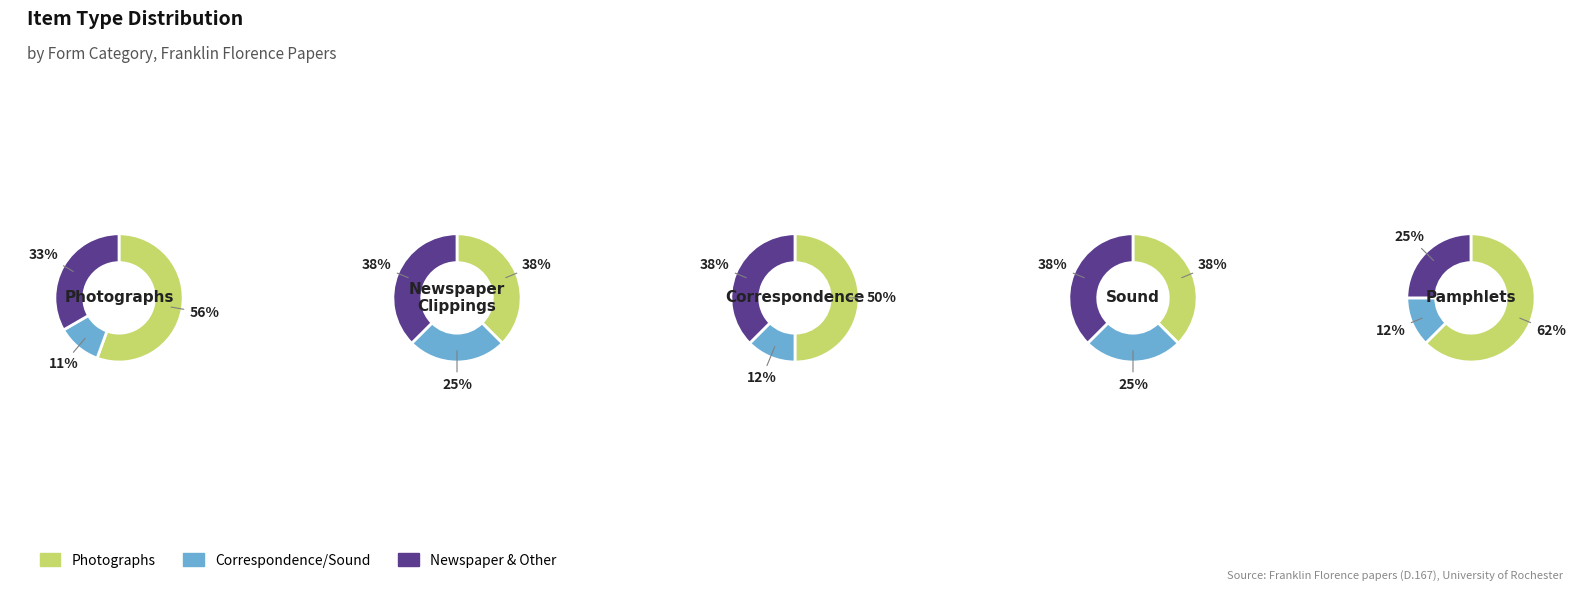

True or false: 1 accounts for 91% of the total.

False